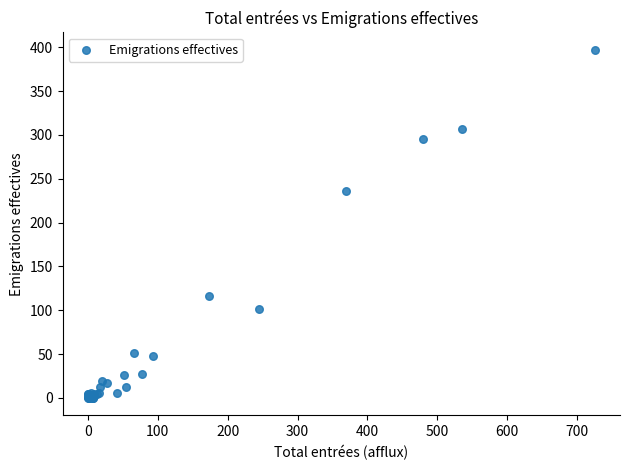

What Y value in the scatter plot is closest to 198?

236